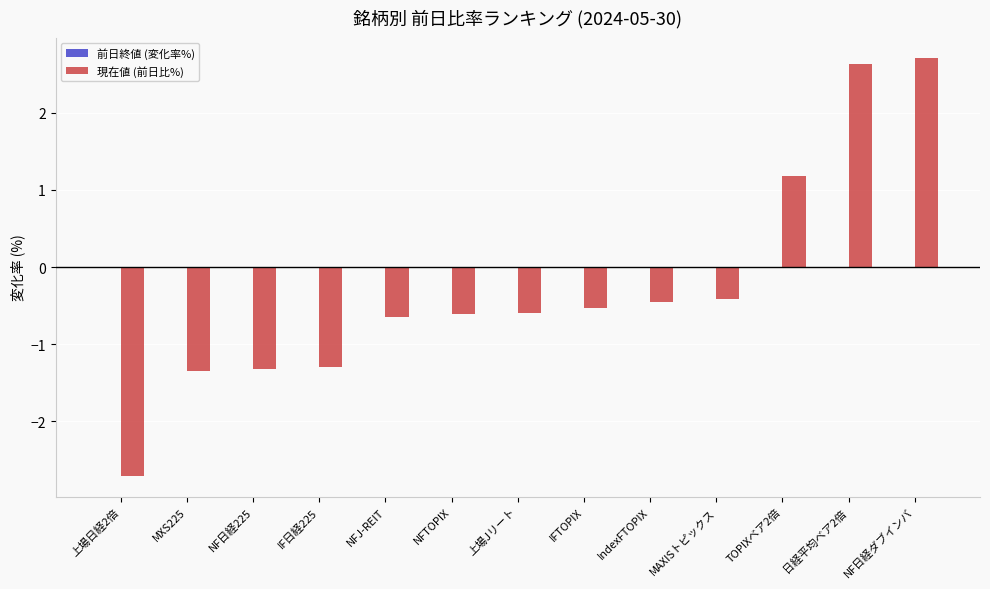

Between 上場Jリート and 上場日経2倍, which is larger?

上場Jリート